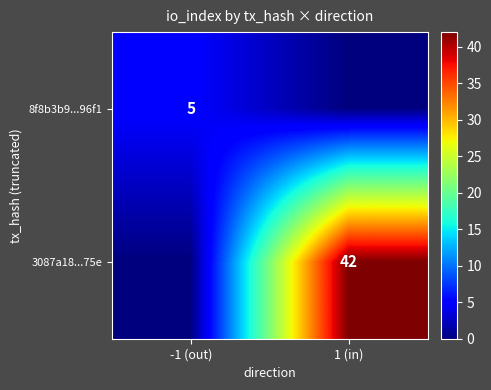

What is the total value across all series at -1 (out)?

5